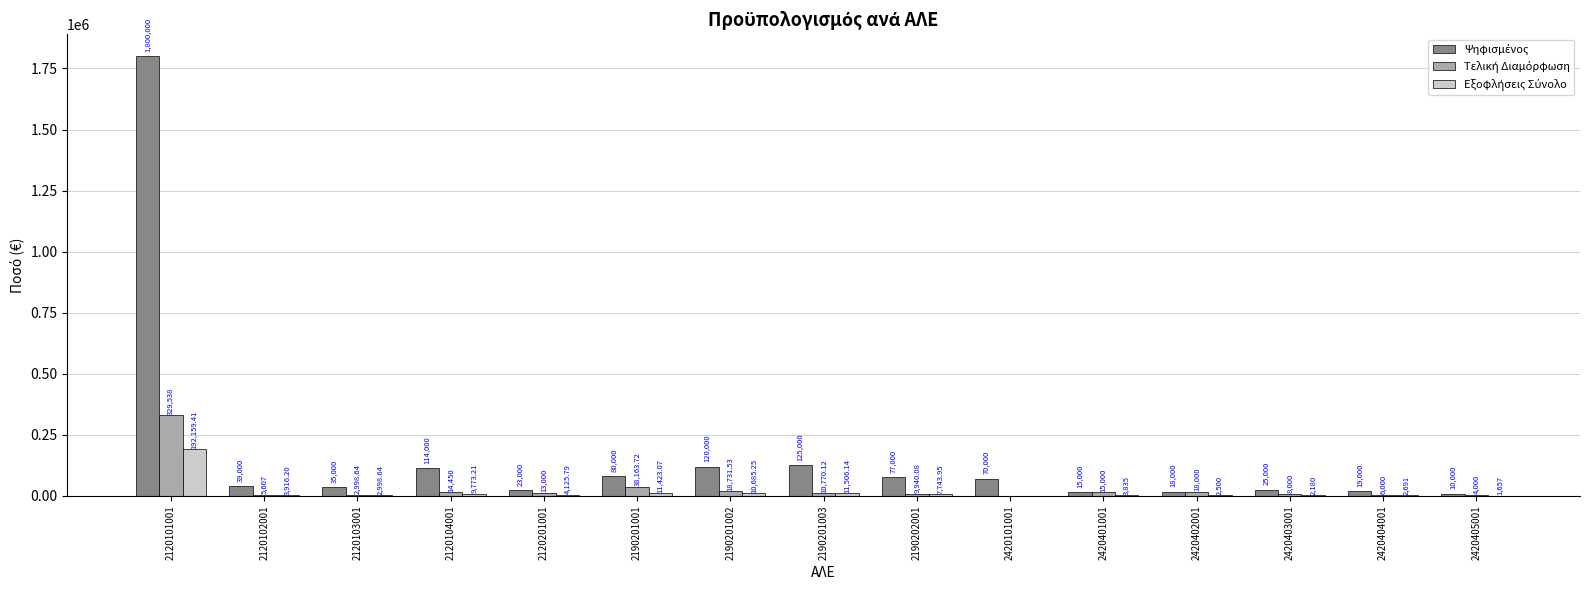

Are the bars grouped side by side (vs. stacked)?

Yes